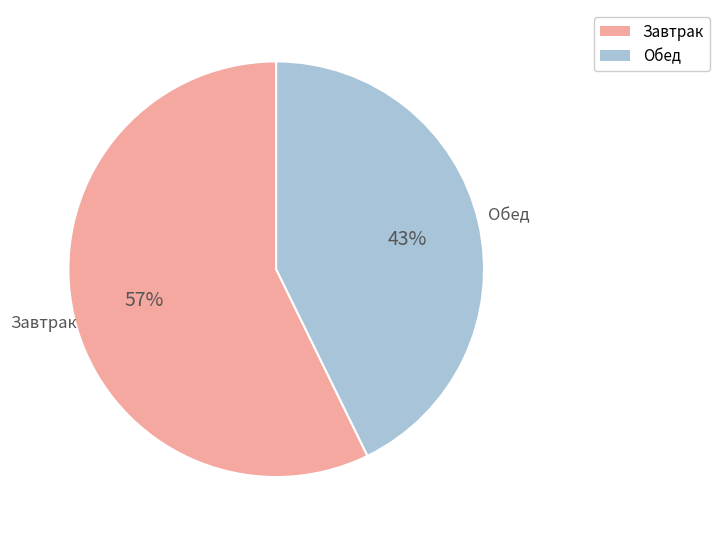

Is there a majority slice in this chart?

Yes